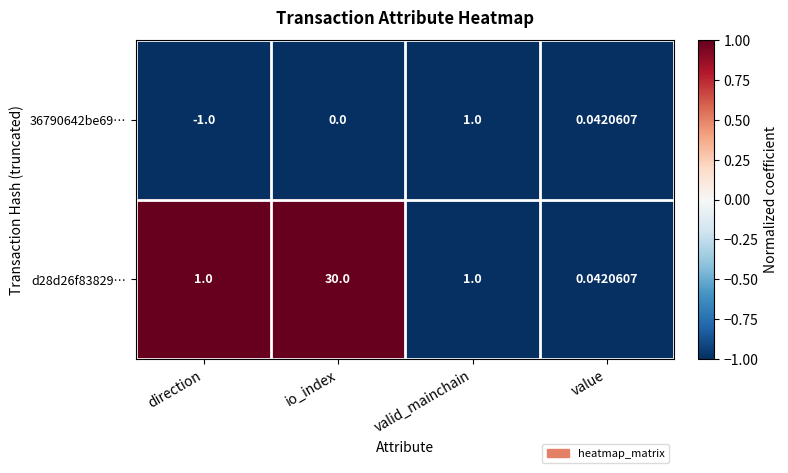

At which category is the sum across all series the highest?

io_index